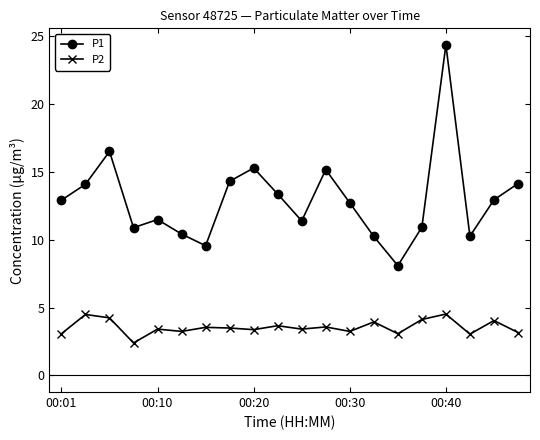

Rank the series by their average value, from highest to lowest.

P1, P2